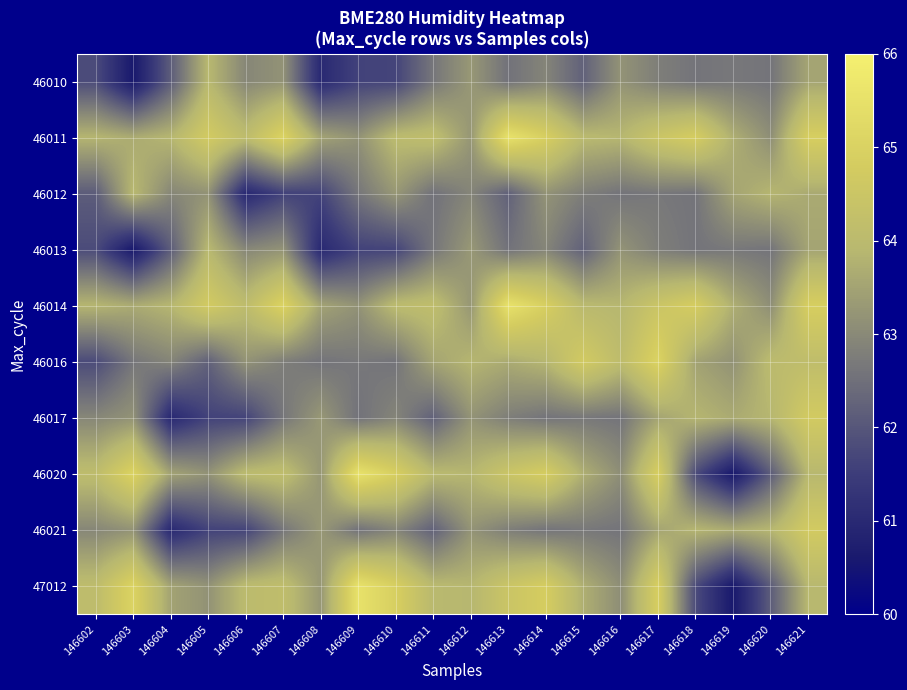

At which category is the sum across all series the highest?

146621